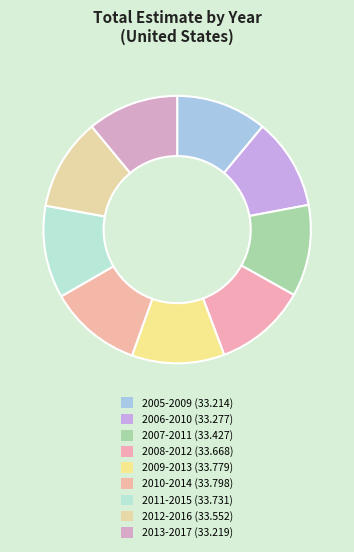

Count the number of slices in the pie.

9